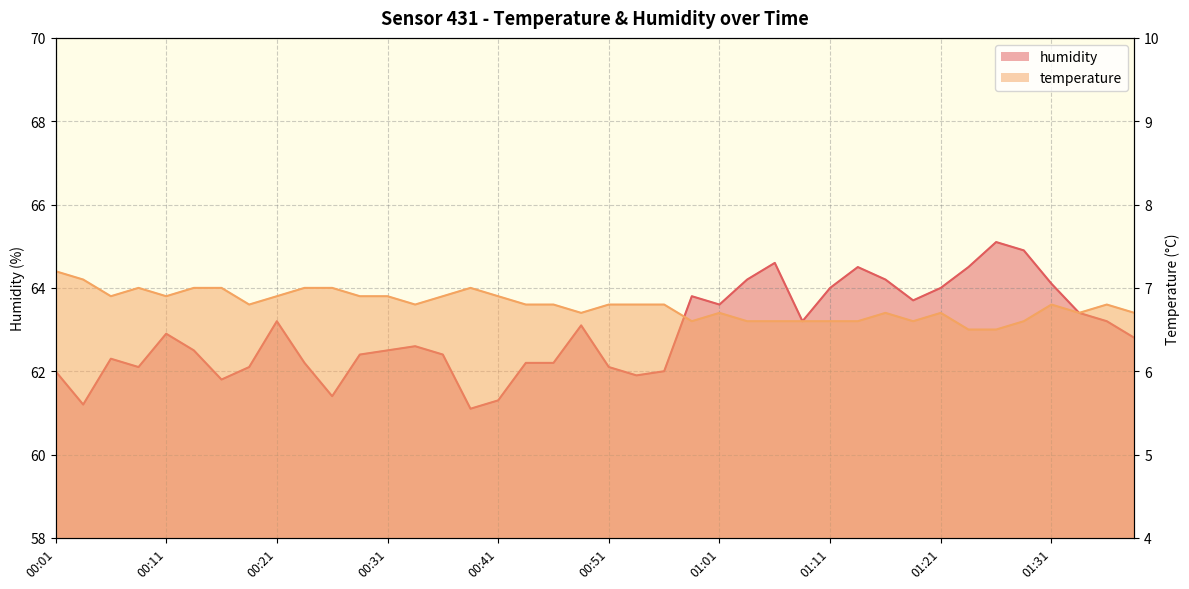

The value of humidity at 00:46 is 62.2. True or false?

True